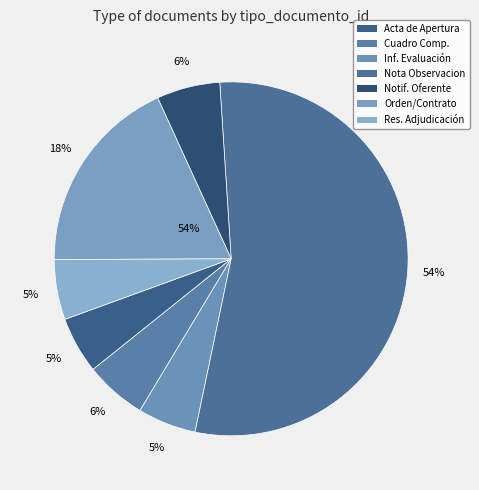

To the nearest percent, what portion does Cuadro Comparativo de Ofertas represent?

6%